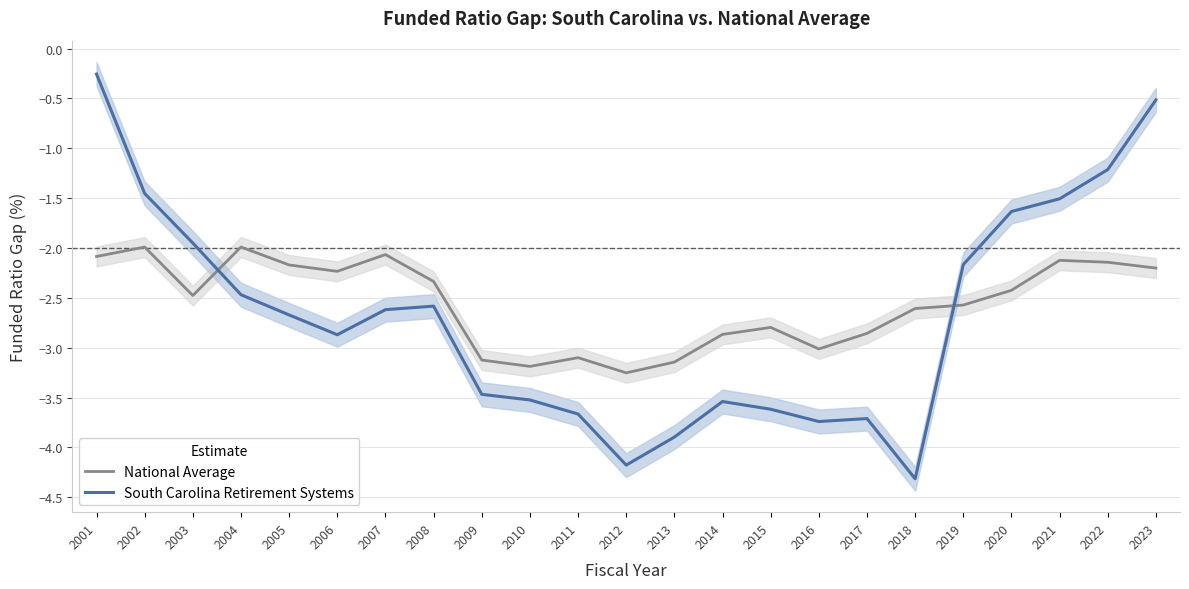

What value does the National Average series have at 2018?

-2.6